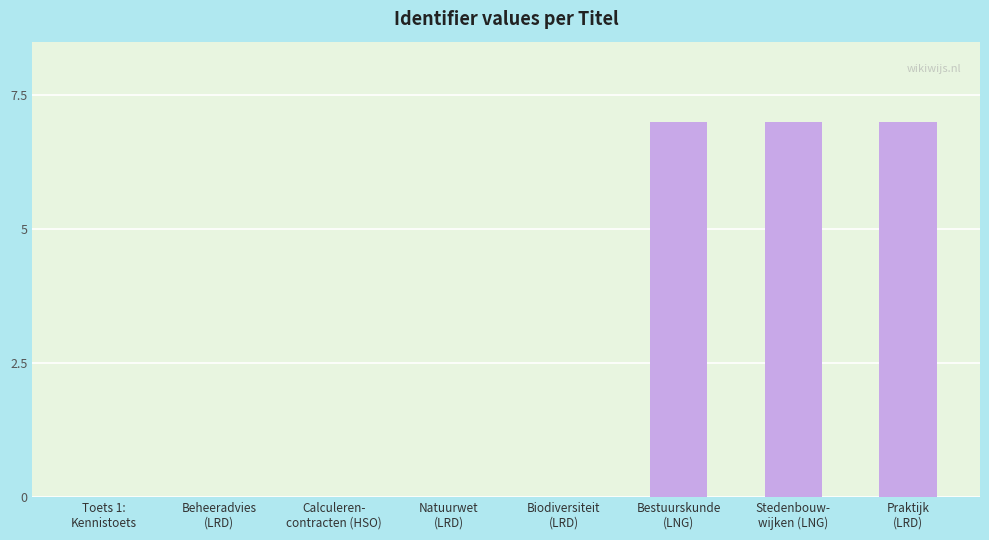

Is it true that the value at Stedenbouw-
wijken (LNG) is 7.0?

True